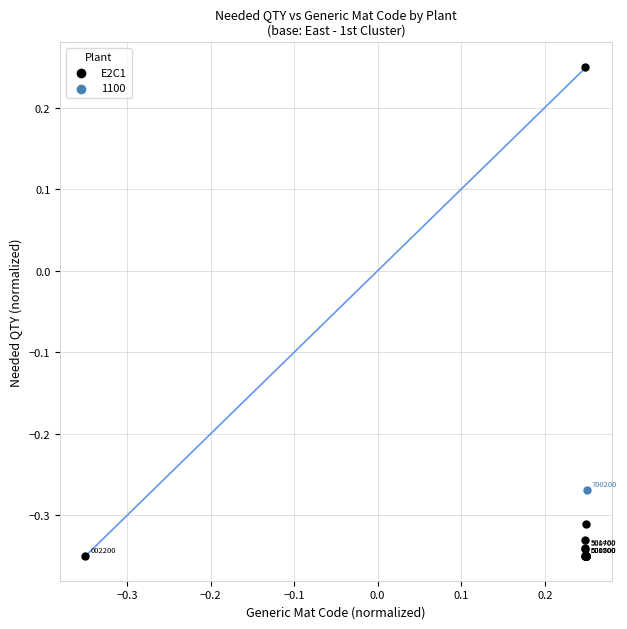

What are all the series names shown in the legend?

E2C1, 1100